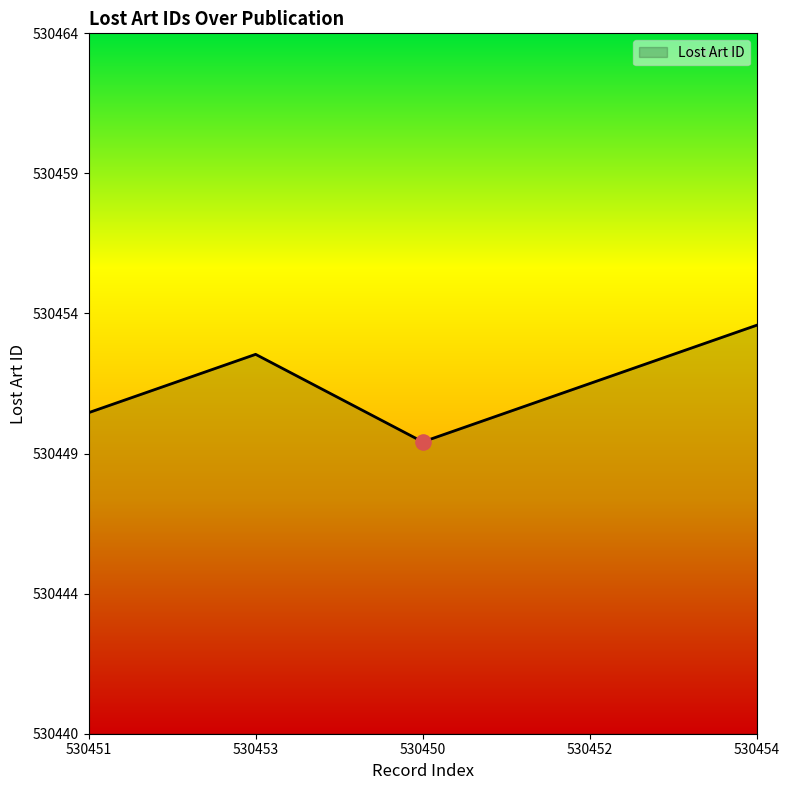

Between 530452 and 530454, which is larger?

530454